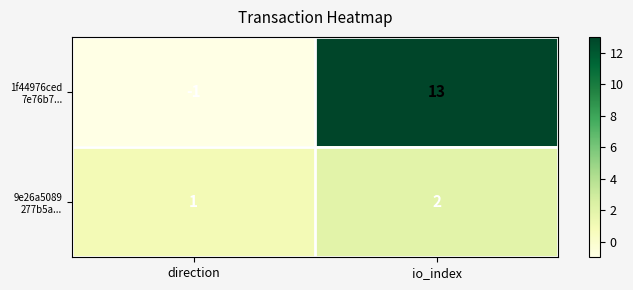

Which category has the highest value across all series?

io_index